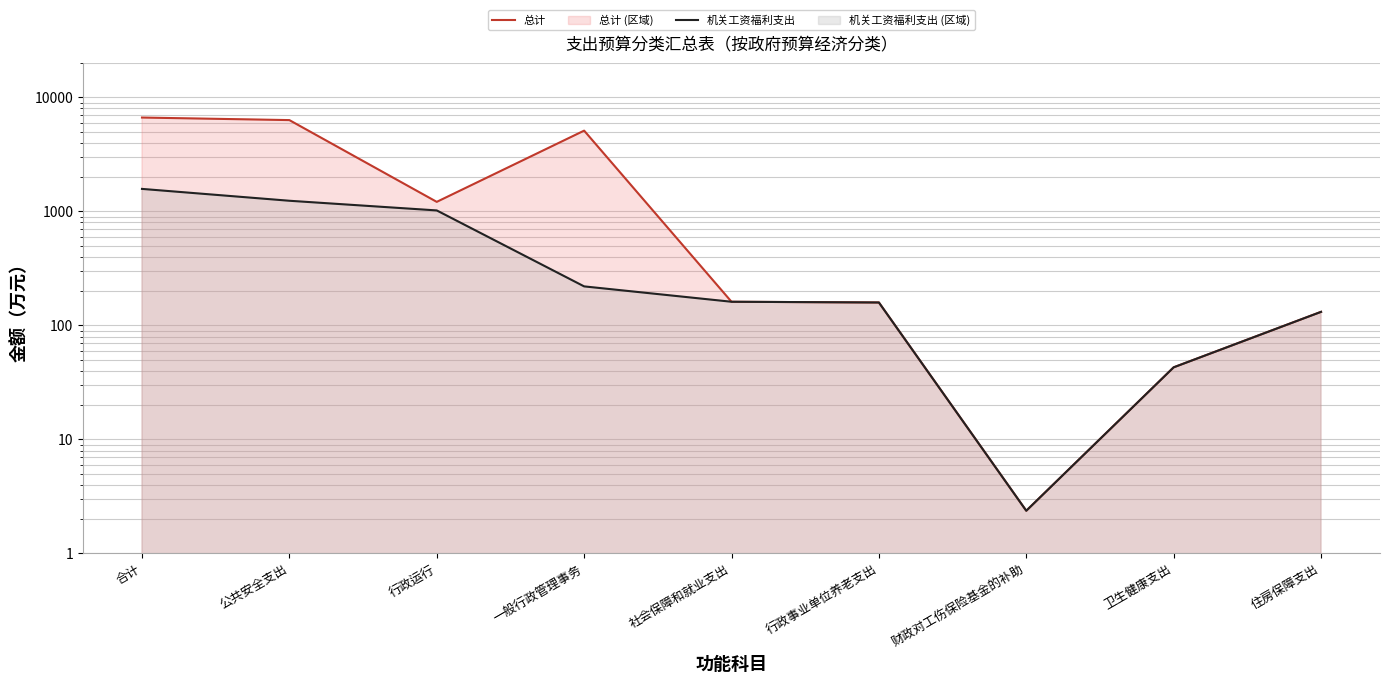

True or false: 机关工资福利支出 and 总计 intersect in this chart.

False